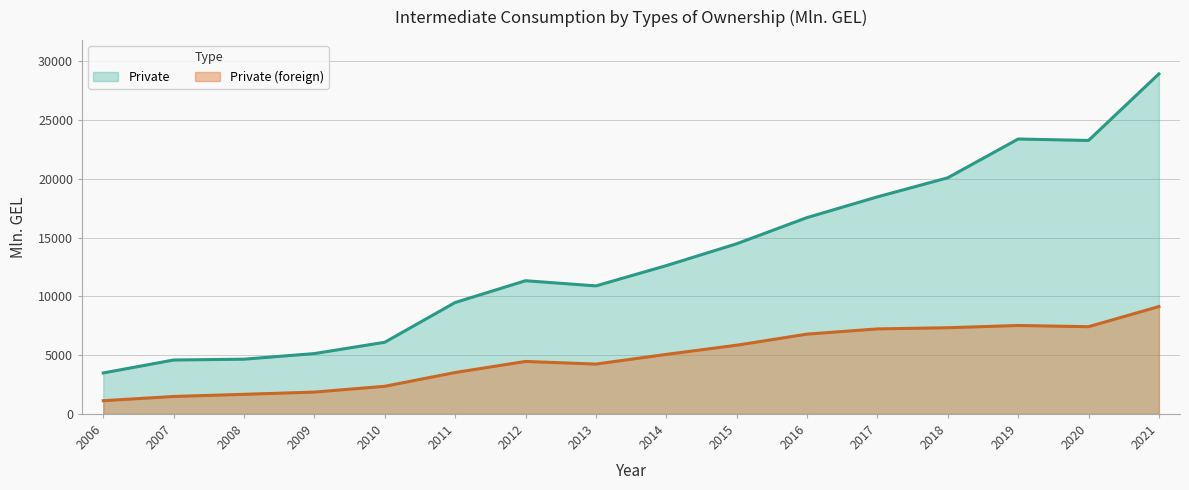

How many lines are shown in the chart?

2